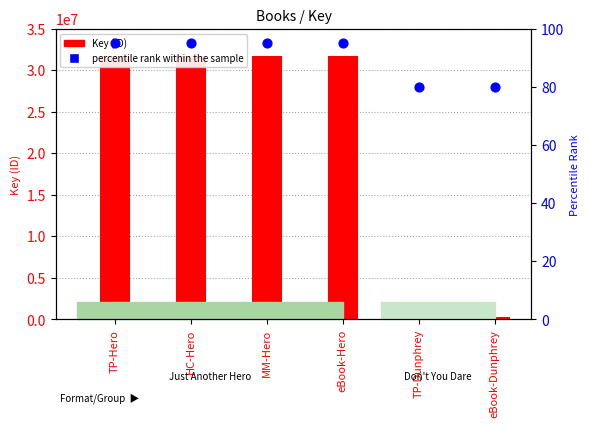

At which category is the sum across all series the highest?

TP-Hero